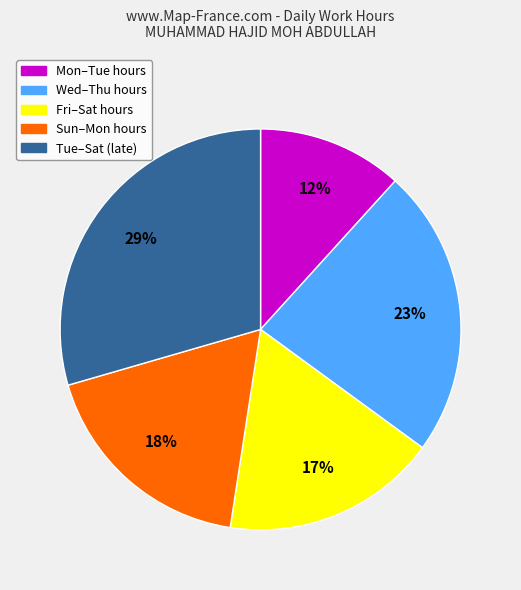

To the nearest percent, what is the average slice percentage?

20%